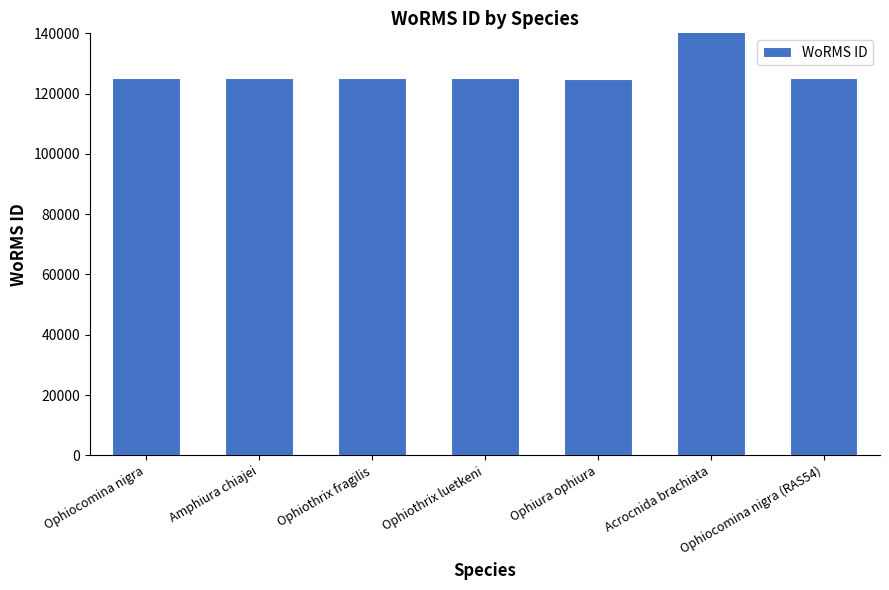

Approximately how many times larger is the value at Amphiura chiajei compared to Ophiocomina nigra?

1.0